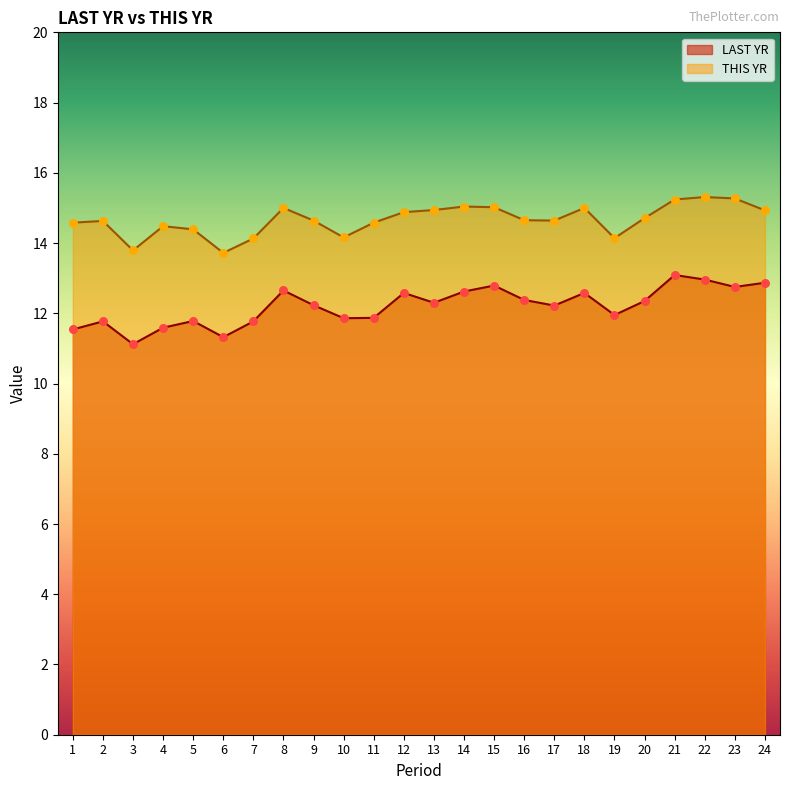

Which series contains the lowest Y value?

LAST YR